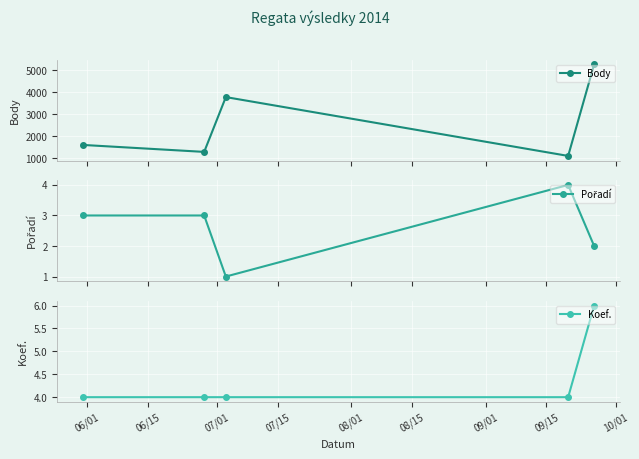

True or false: Body has more than 1 interior local peaks.

False